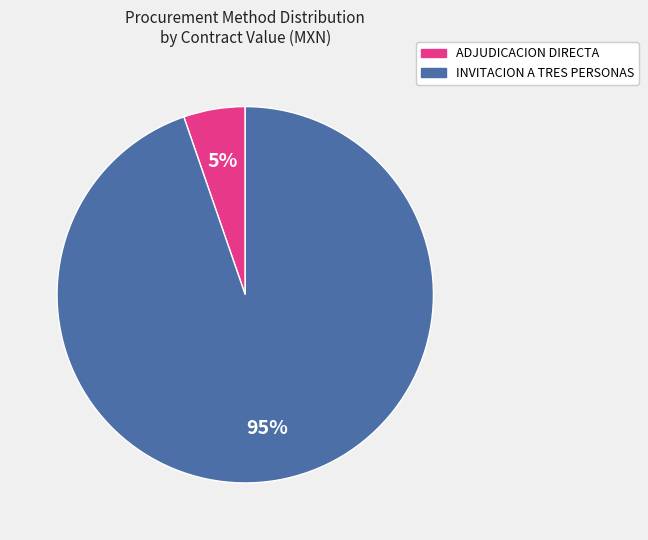

Which has a higher value, INVITACION A TRES PERSONAS or ADJUDICACION DIRECTA?

INVITACION A TRES PERSONAS